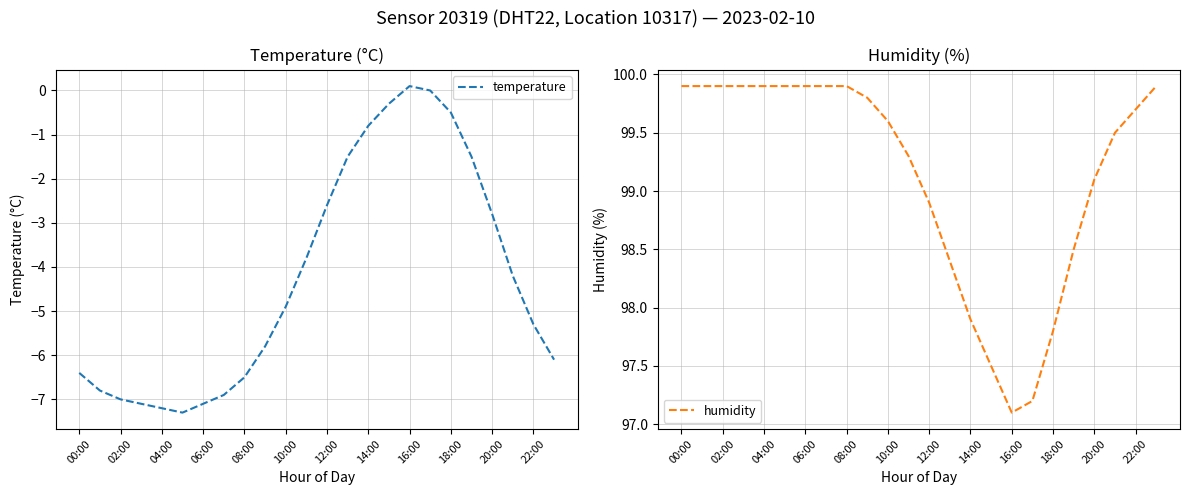

At which label does humidity reach its minimum?

16:00